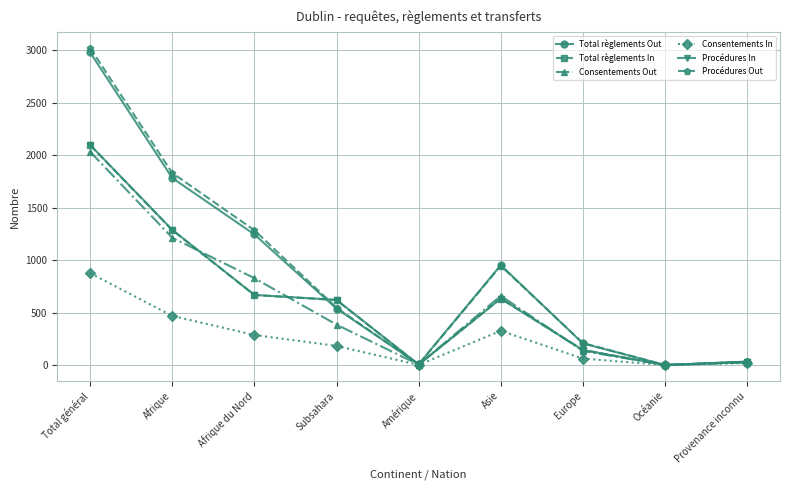

Is the value of Procédures In at Europe greater than the value of Consentements Out at Amérique?

Yes